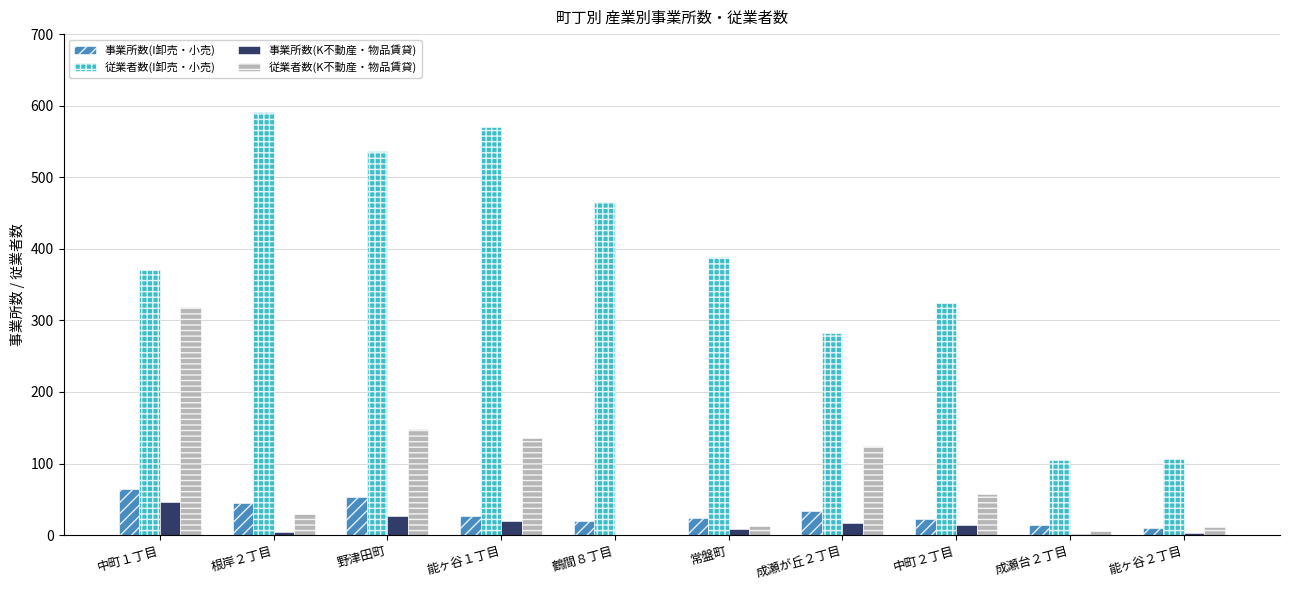

Is it true that 事業所数(K不動産・物品賃貸) equals 24 at 鶴間８丁目?

False